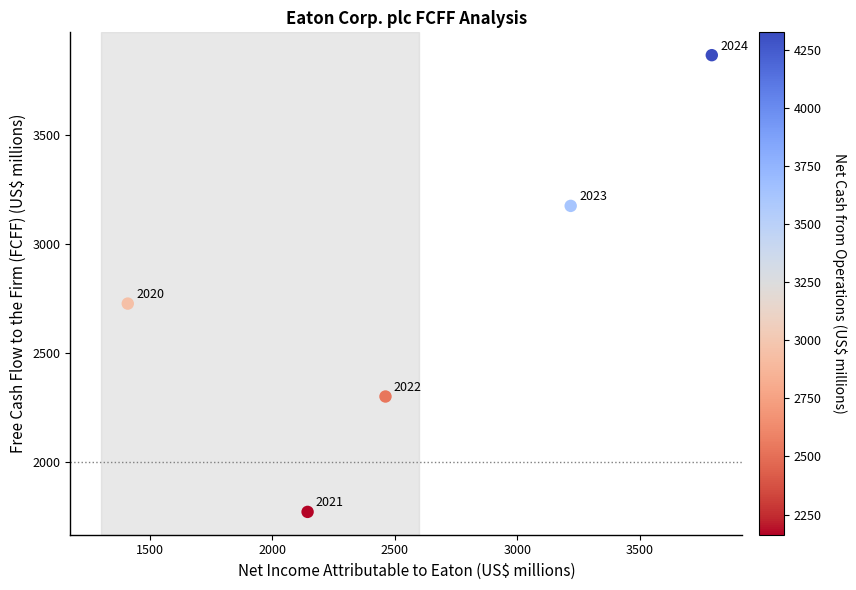

What is the range of Y values (max minus min)?

2094